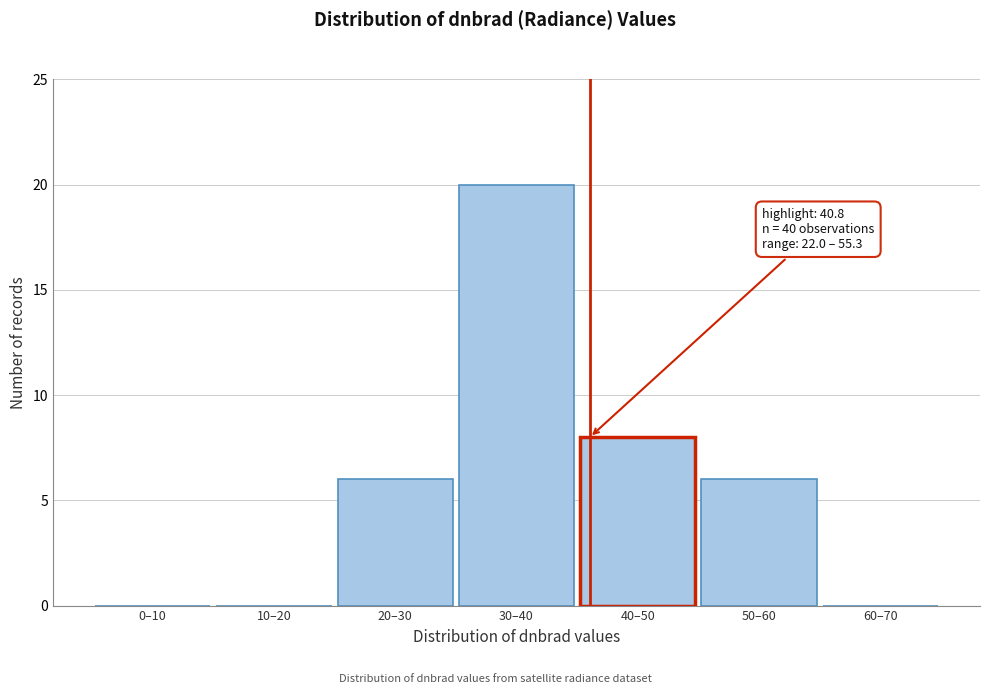

Reading left to right, extract all data points from this chart.

0–10=0	10–20=0	20–30=6	30–40=20	40–50=8	50–60=6	60–70=0